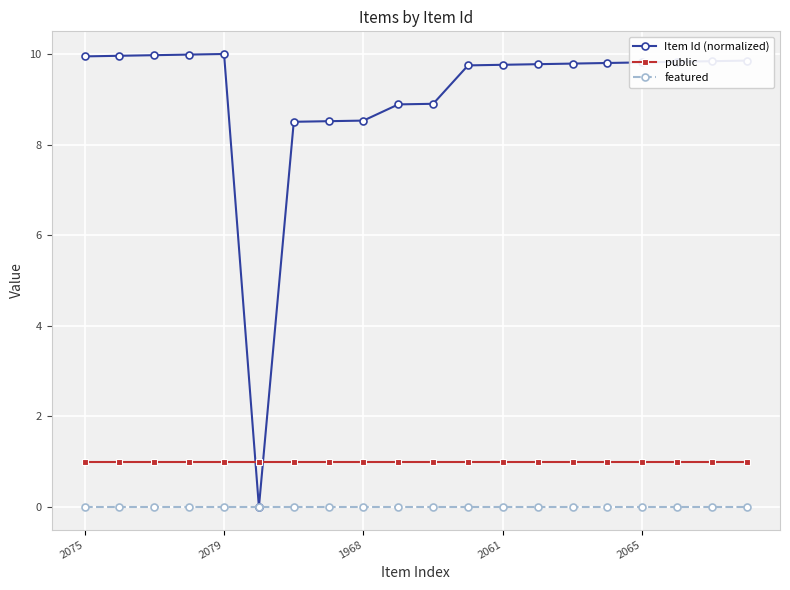

In Item Id (normalized), how many points are higher than both neighbors (excluding endpoints)?

1